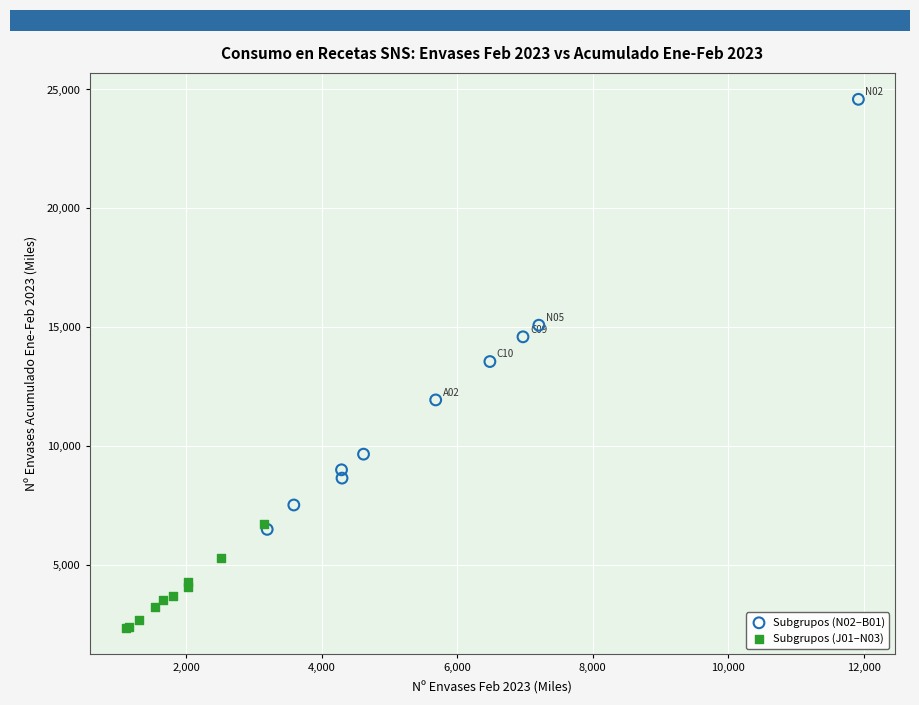

Which series has the widest spread of Y values?

Subgrupos (N02–B01)